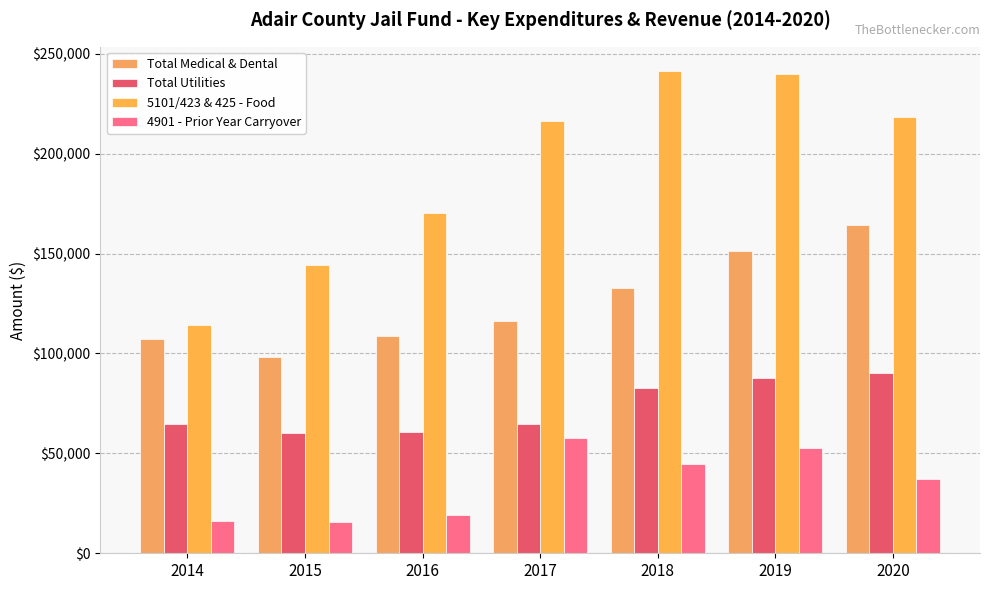

True or false: Total Utilities has a value of 64865.7 at 2014.

True